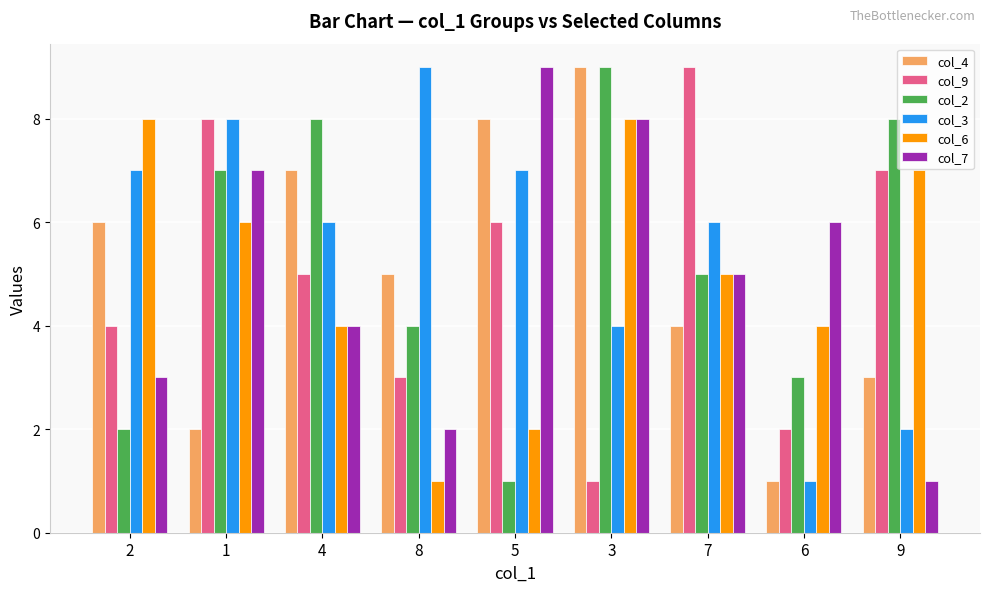

What is the value of the col_9 bar at the 6th from the left?

1